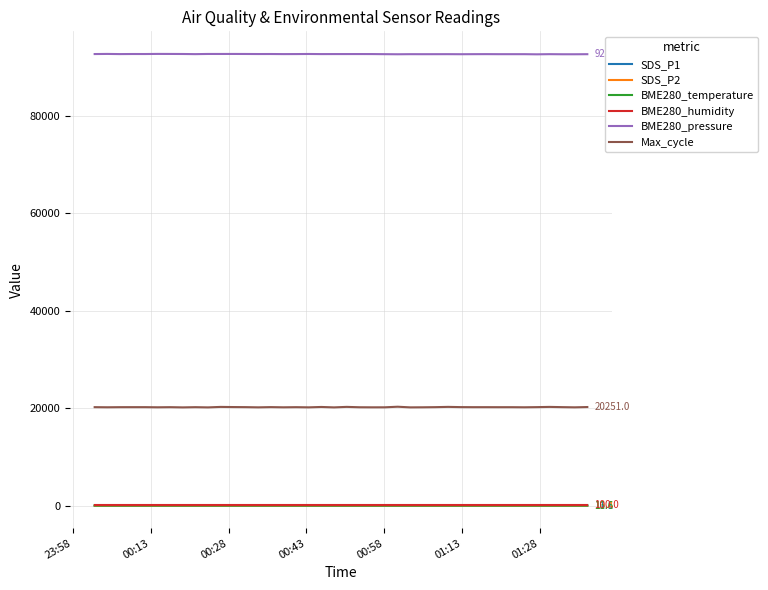

True or false: Max_cycle and BME280_pressure intersect in this chart.

False